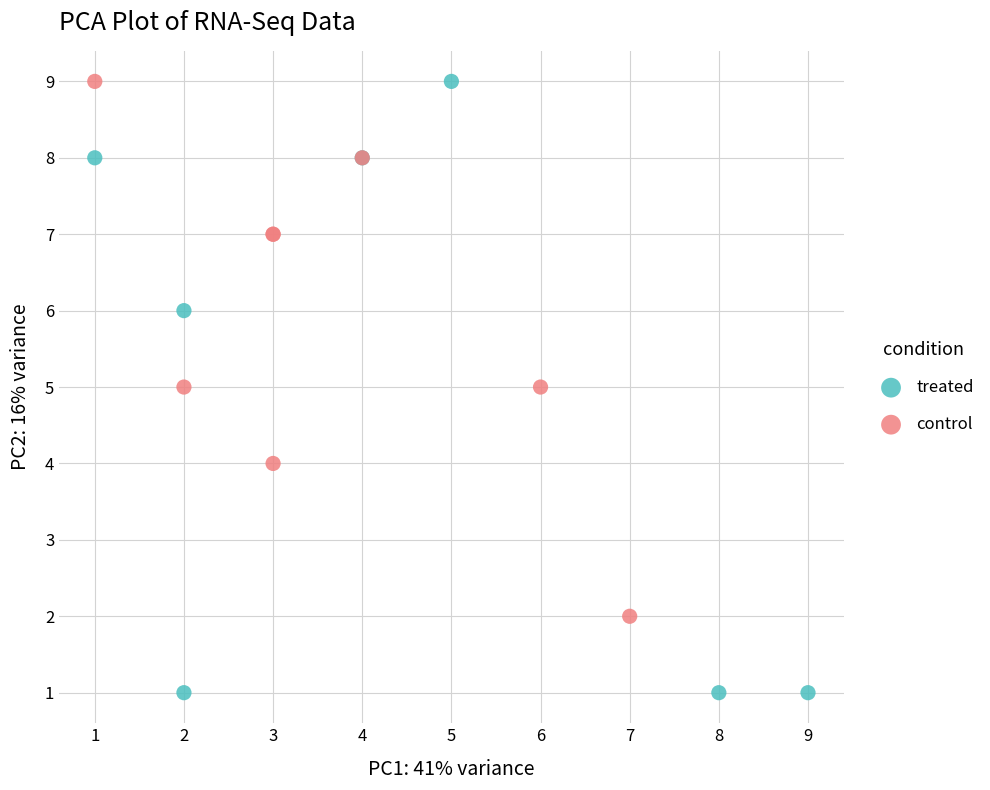

Which series has the widest spread of Y values?

treated